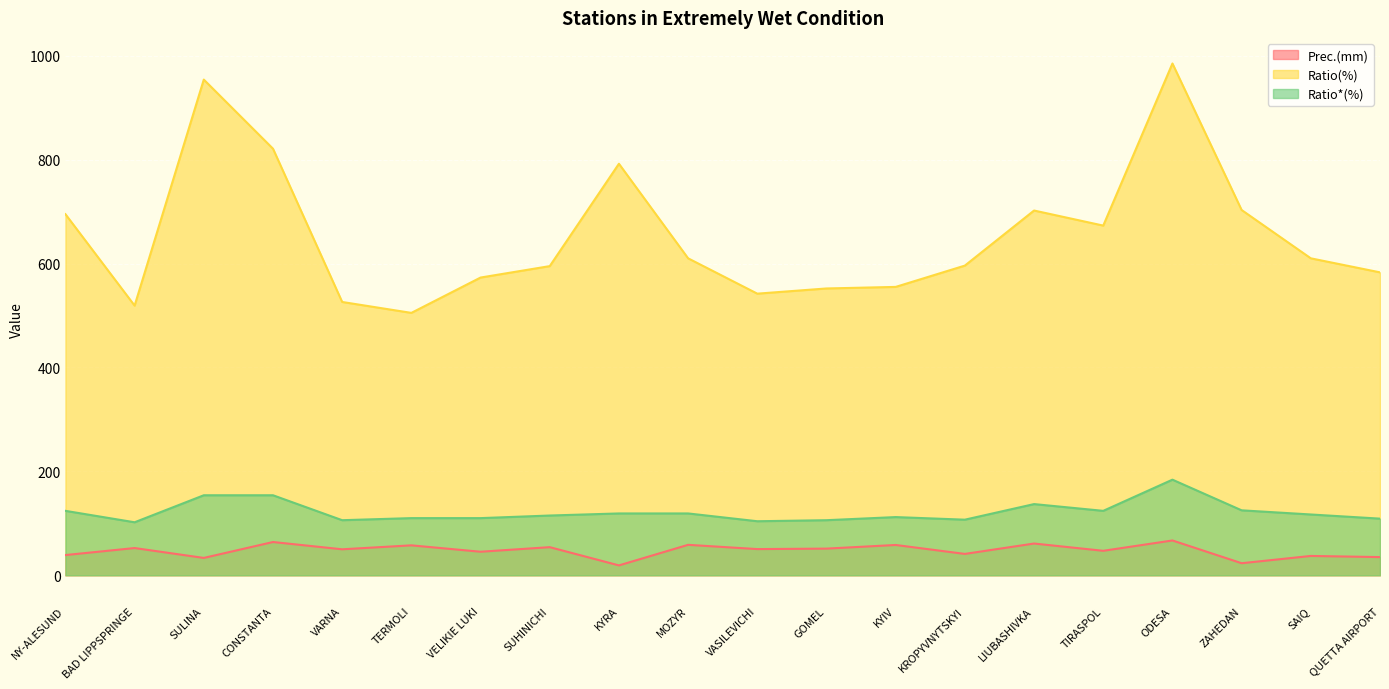

Reading left to right, transcribe all the data shown in this chart.

Prec.(mm): 38.9	52.4	33.4	64.0	50.0	57.6	45.3	54.1	19.0	58.6	50.4	51.3	58.3	41.1	61.1	47.1	67.0	23.2	37.2	35.0
Ratio(%): 695.0	519.0	954.0	821.0	526.0	505.0	573.0	595.0	792.0	610.0	542.0	552.0	555.0	596.0	702.0	673.0	985.0	703.0	610.0	583.0
Ratio*(%): 124.0	102.0	154.0	154.0	106.0	110.0	110.0	115.0	119.0	119.0	104.0	106.0	112.0	107.0	137.0	124.0	184.0	125.0	117.0	109.0